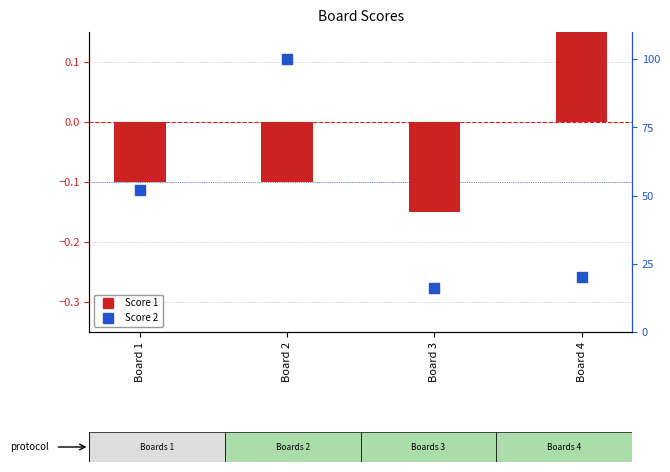

Which series has the largest total across all categories?

Score 2